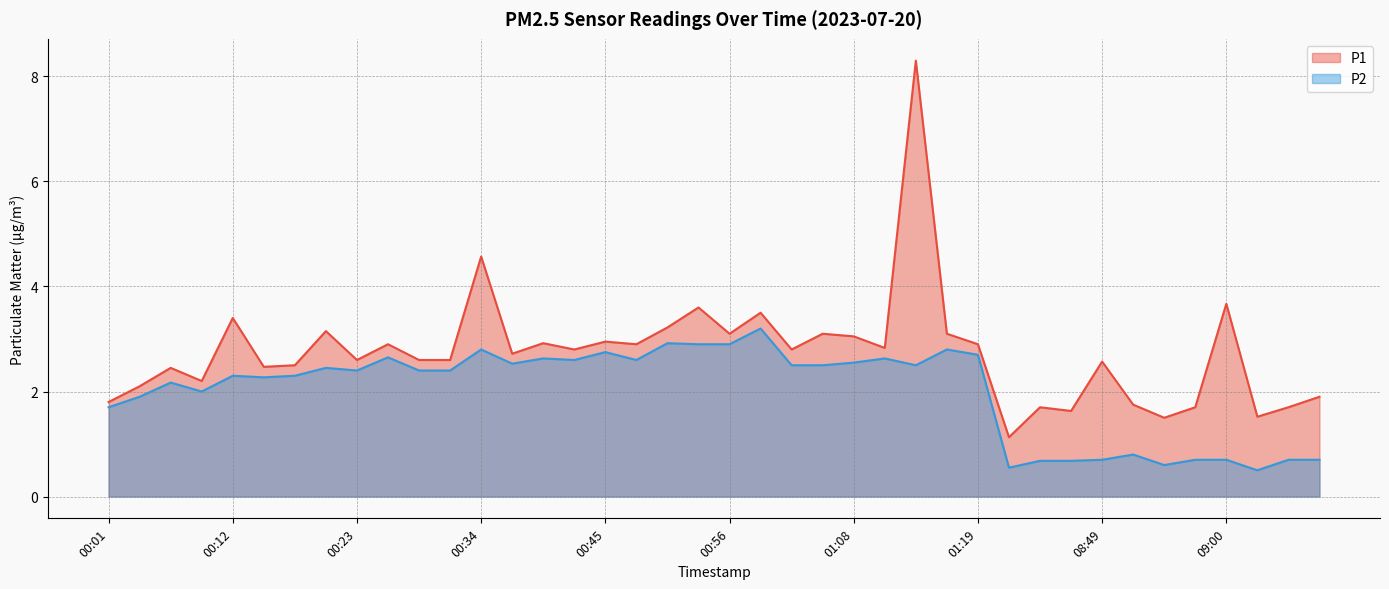

What is the minimum value shown in the chart?

0.5